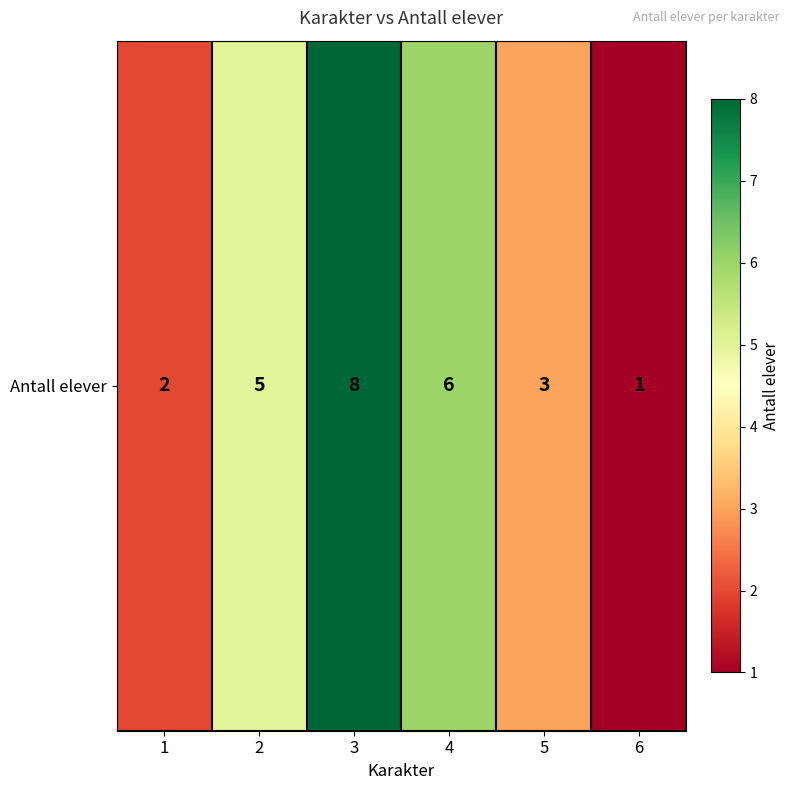

Is it true that the value at 4 is 6?

True